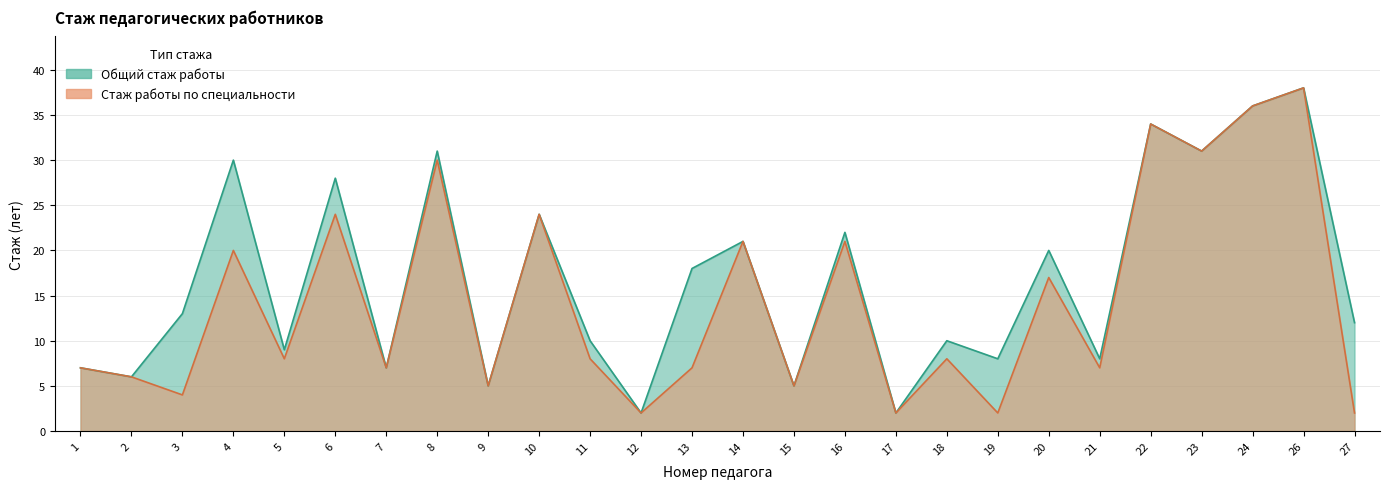

The Общий стаж работы series shows 13 at 6. True or false?

False